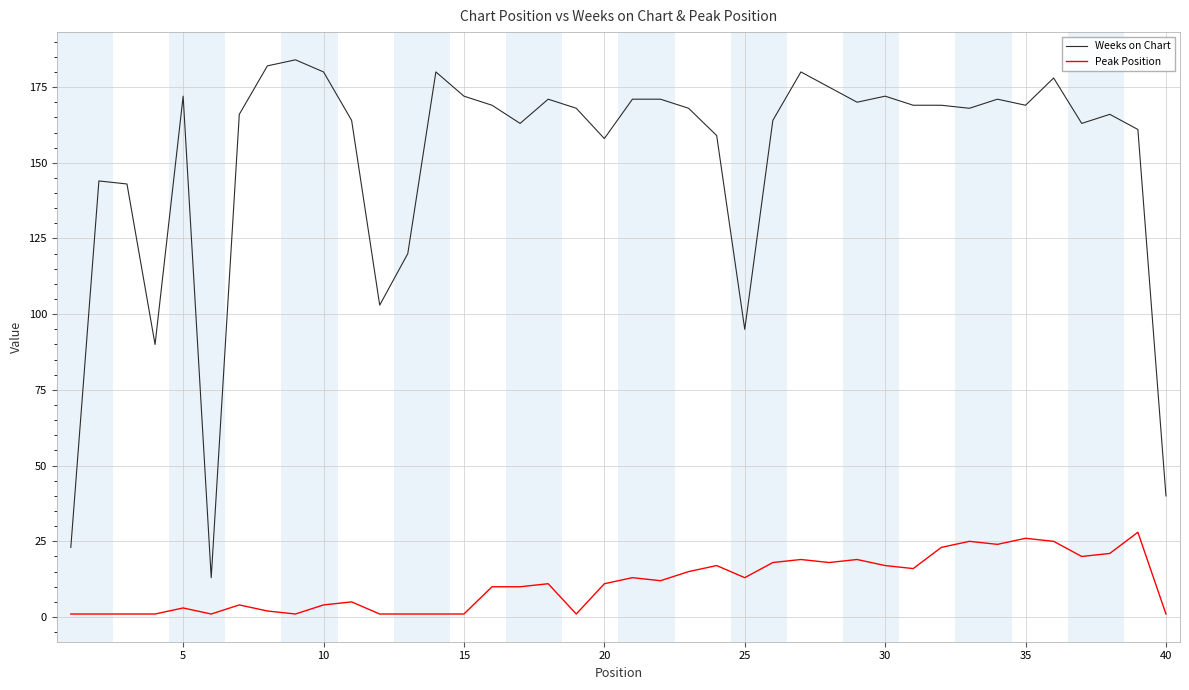

Which series has the largest range (max minus min)?

Weeks on Chart